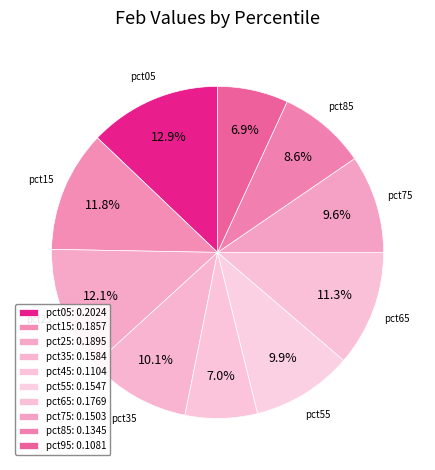

Is it true that pct35 is 16% of the pie?

False